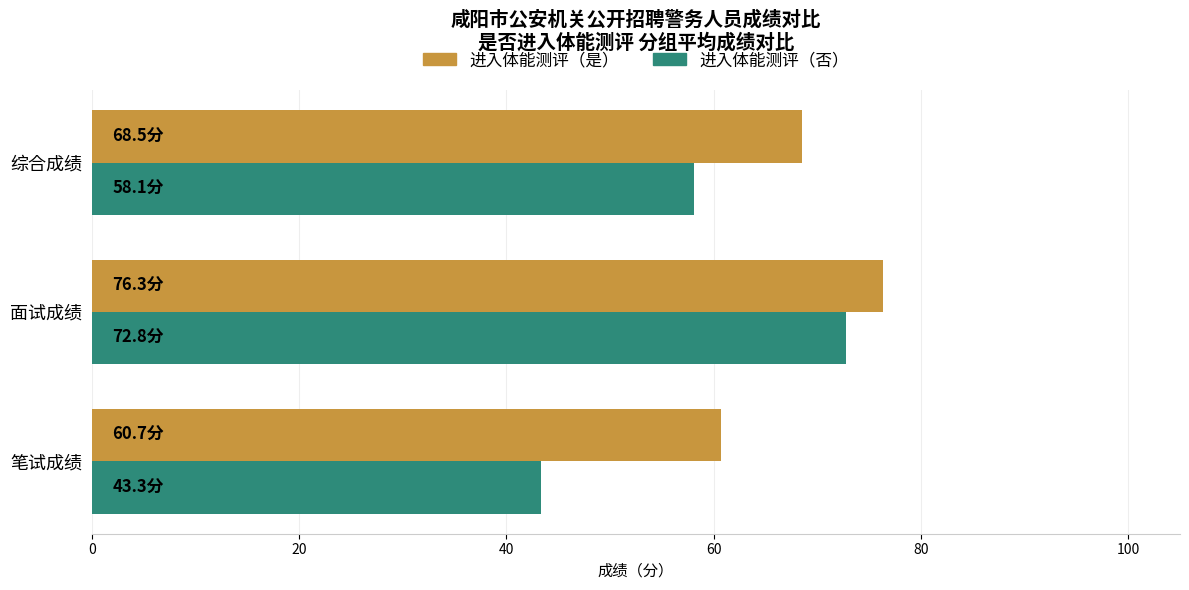

List the series in order of their overall mean, highest first.

进入体能测评（是）, 进入体能测评（否）